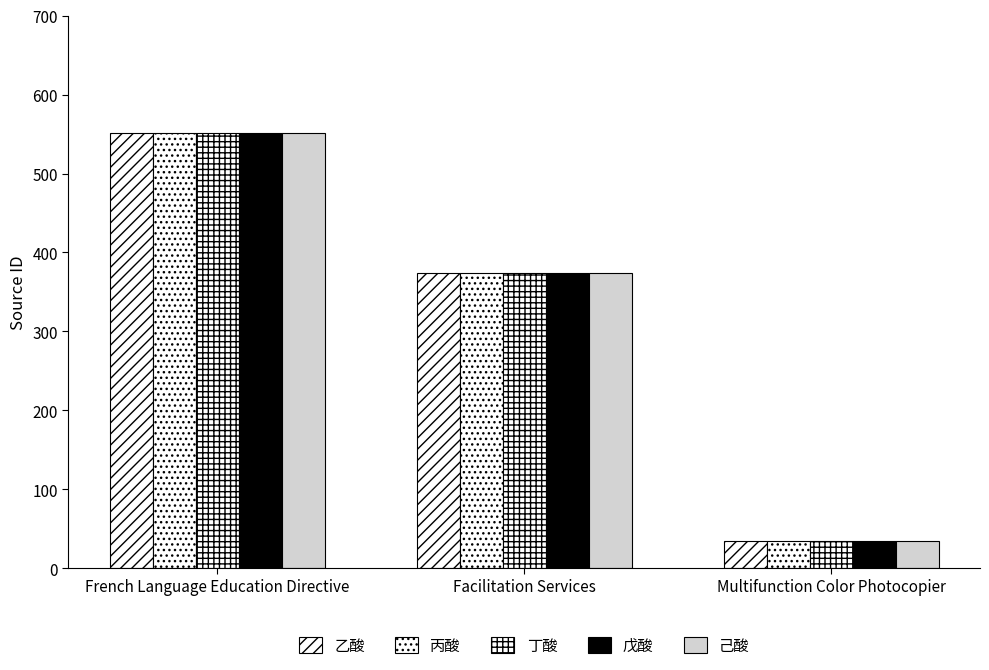

How many categories are shown in the chart?

3